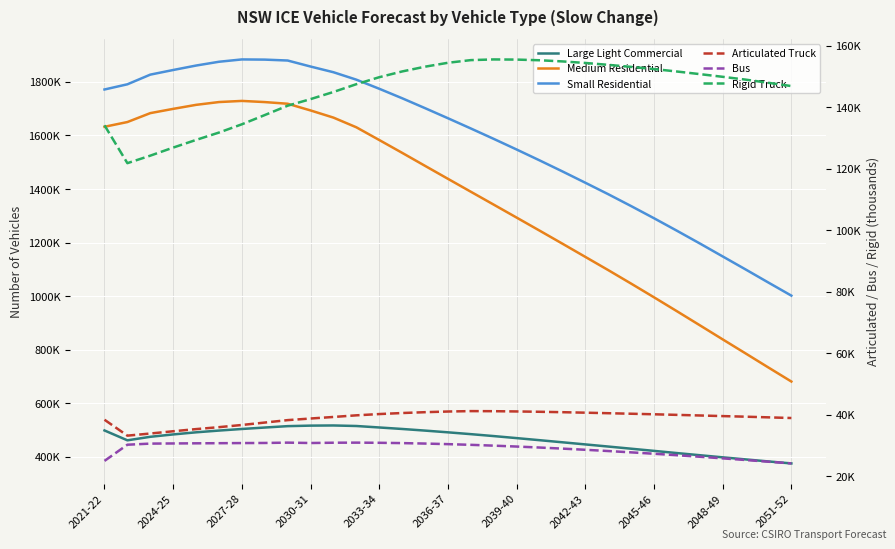

Which has a higher value, 13 or 26?

13